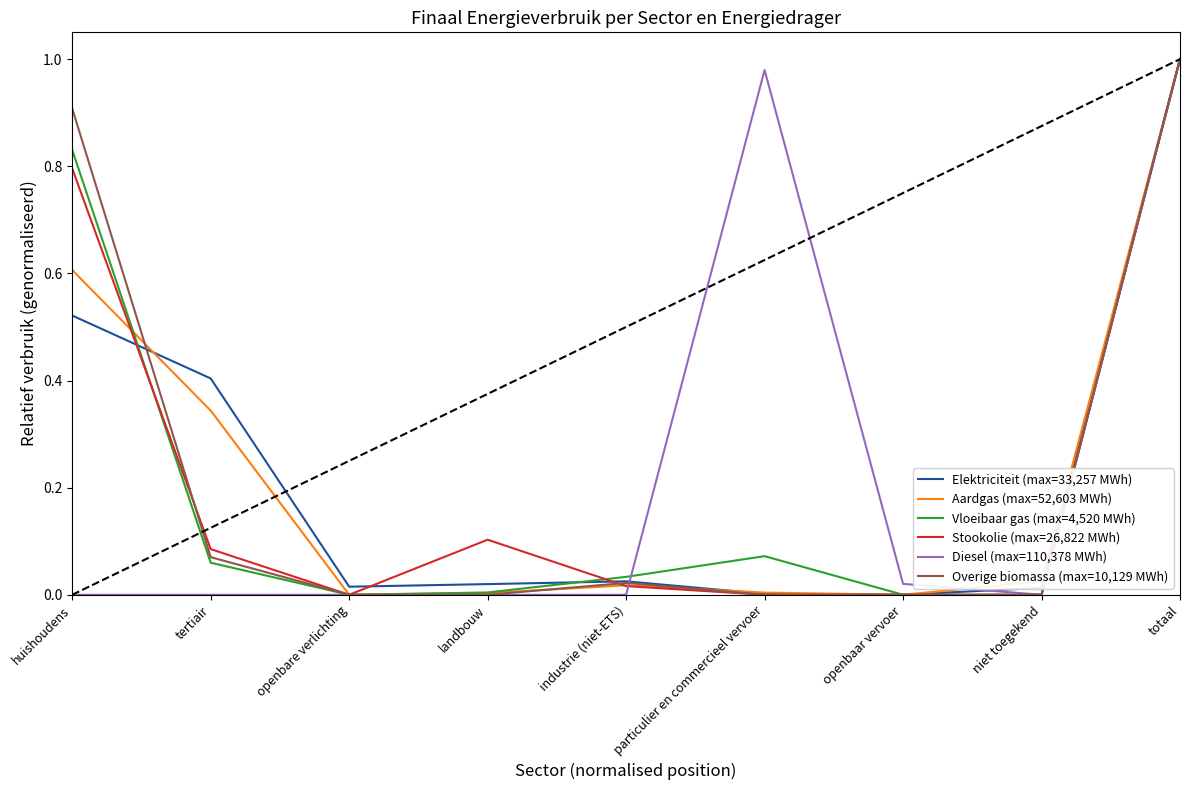

At which label does Stookolie (max=26,822 MWh) reach its peak?

totaal